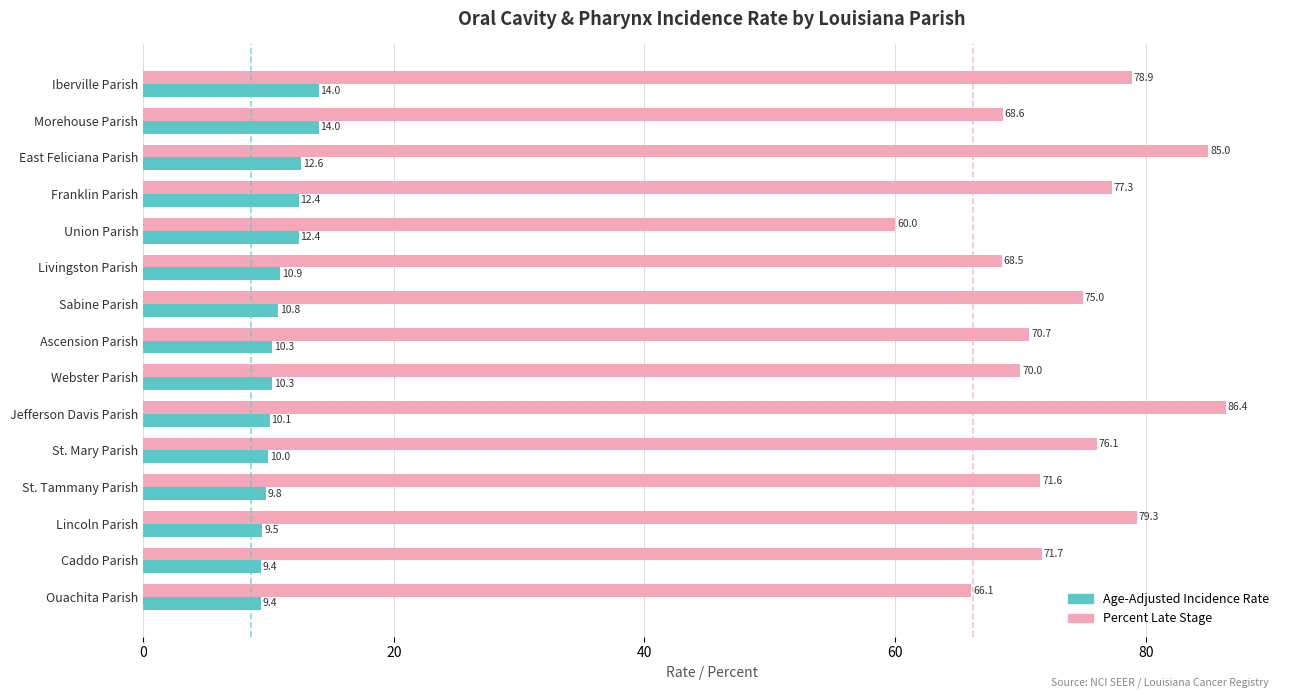

Is the value of Age-Adjusted Incidence Rate at St. Mary Parish greater than the value of Percent Late Stage at Ascension Parish?

No